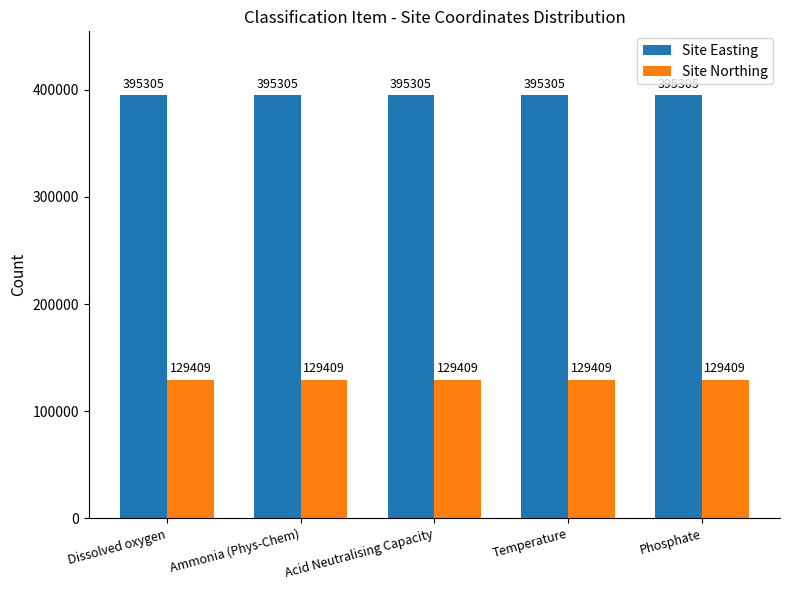

Is the value of Site Northing at Phosphate greater than the value of Site Easting at Acid Neutralising Capacity?

No